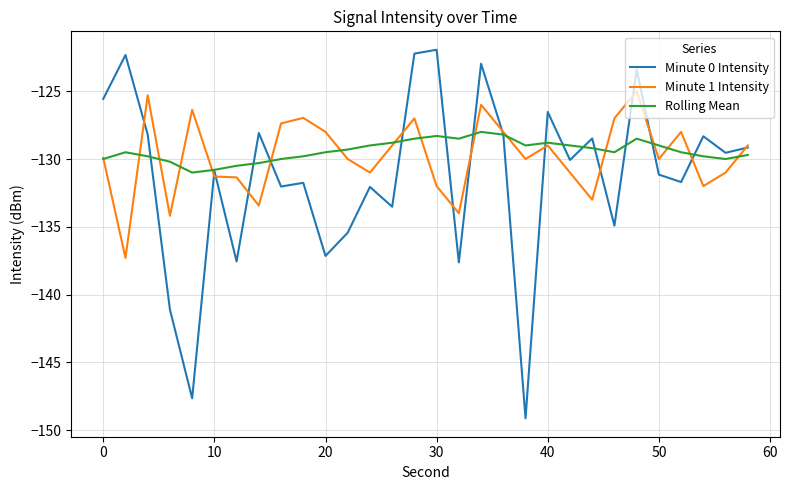

Rank the series by their maximum value, from highest to lowest.

Minute 0 Intensity, Minute 1 Intensity, Rolling Mean